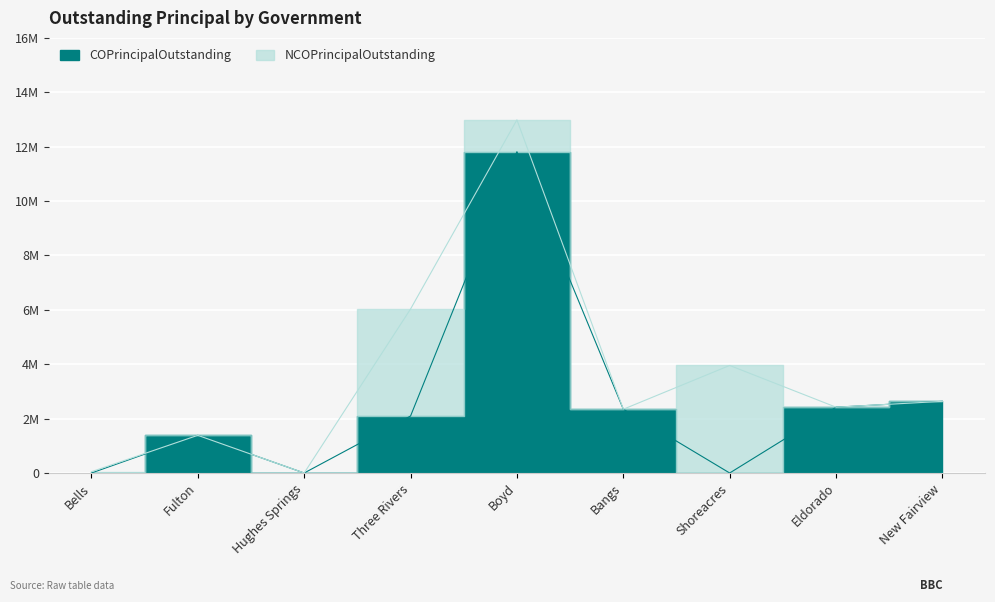

Reading left to right, list all the values displayed in this chart.

Bells=0	Fulton=1385000	Hughes Springs=0	Three Rivers=2095000	Boyd=11815000	Bangs=2345000	Shoreacres=0	Eldorado=2420000	New Fairview=2635000